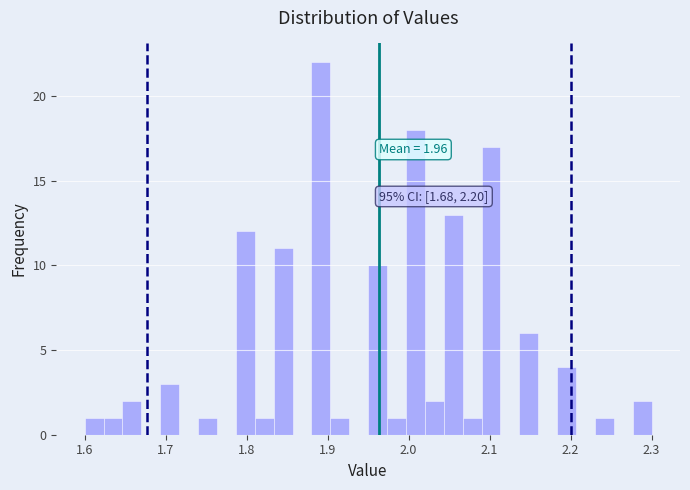

Read against the x-axis, roughly where is the centre of the tallest bar?

1.89